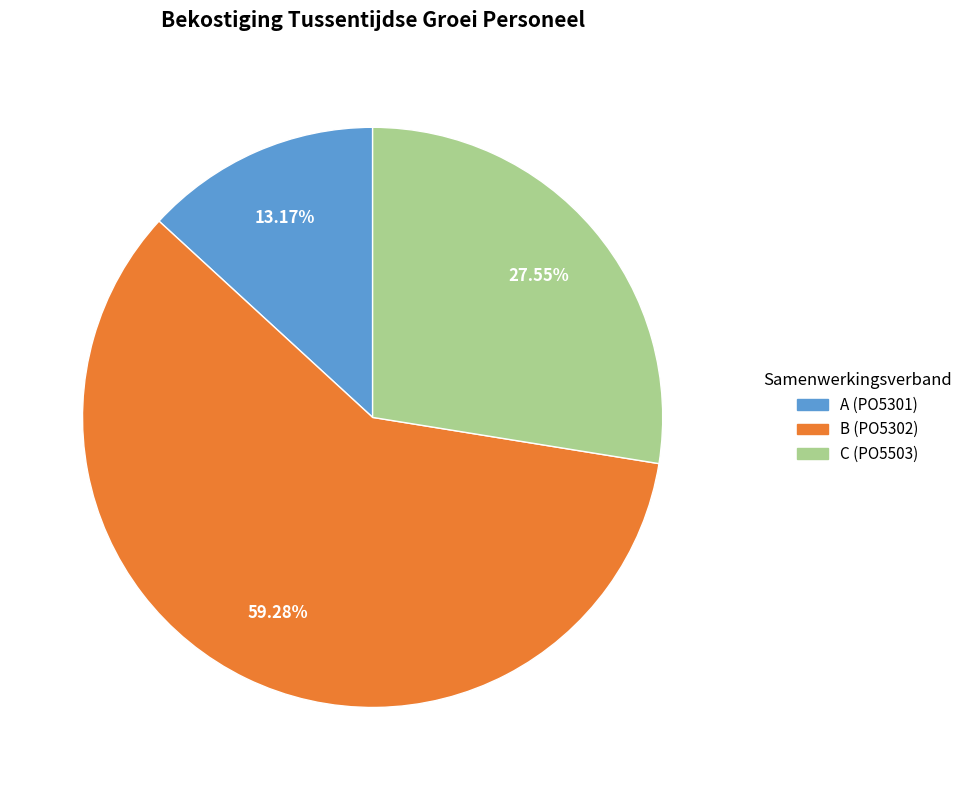

Is B the majority of the pie?

Yes